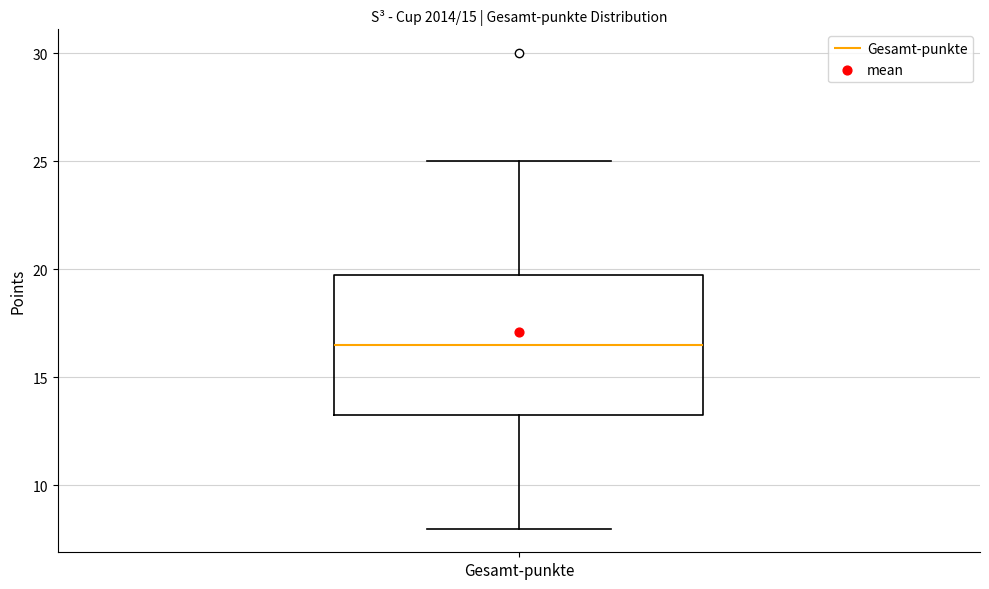

Where is the upper edge of the box for Gesamt-punkte on the y-axis? The values are not printed on the chart, so give them approximately, as read against the axis.

20.0